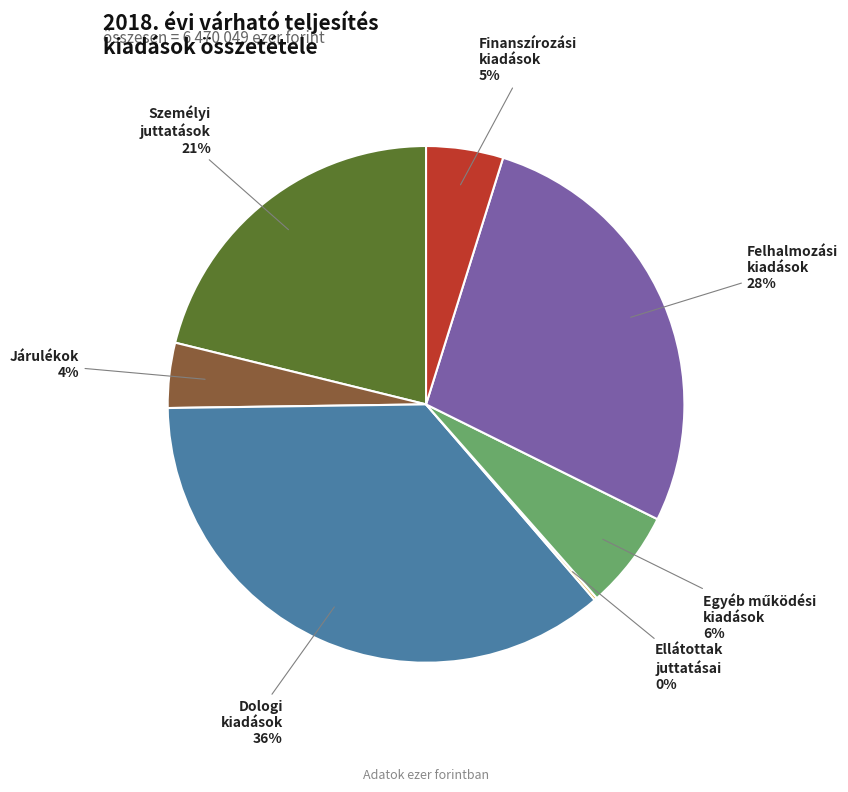

To the nearest percent, what is the difference between the largest and smallest slice percentages?

36%